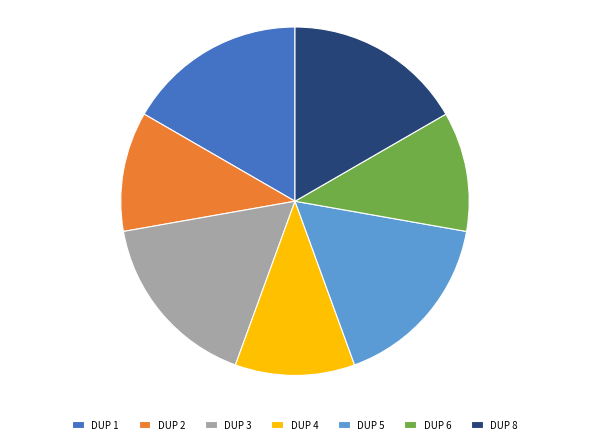

Is the sum of DUP 8 and DUP 4 greater than half?

No